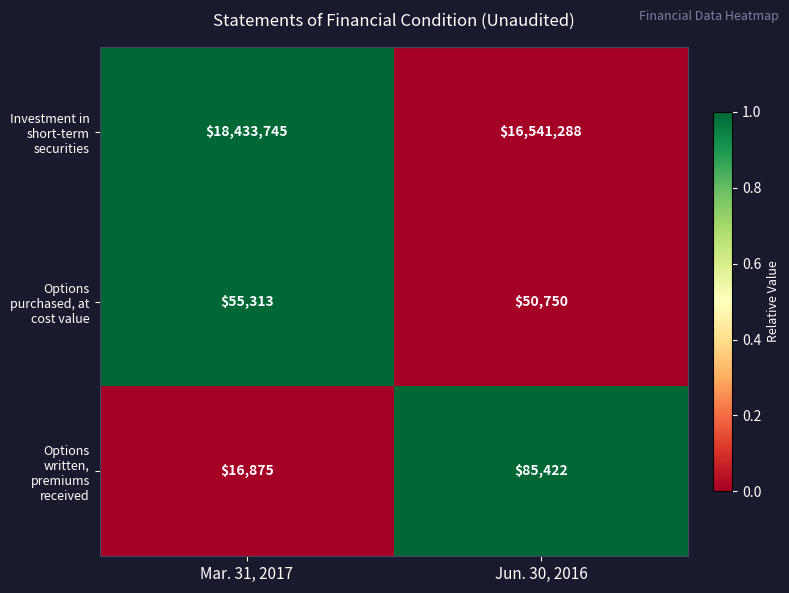

At Jun. 30, 2016, list the series in order from smallest to largest.

Options purchased, at cost value, Options written, premiums received, Investment in short-term securities